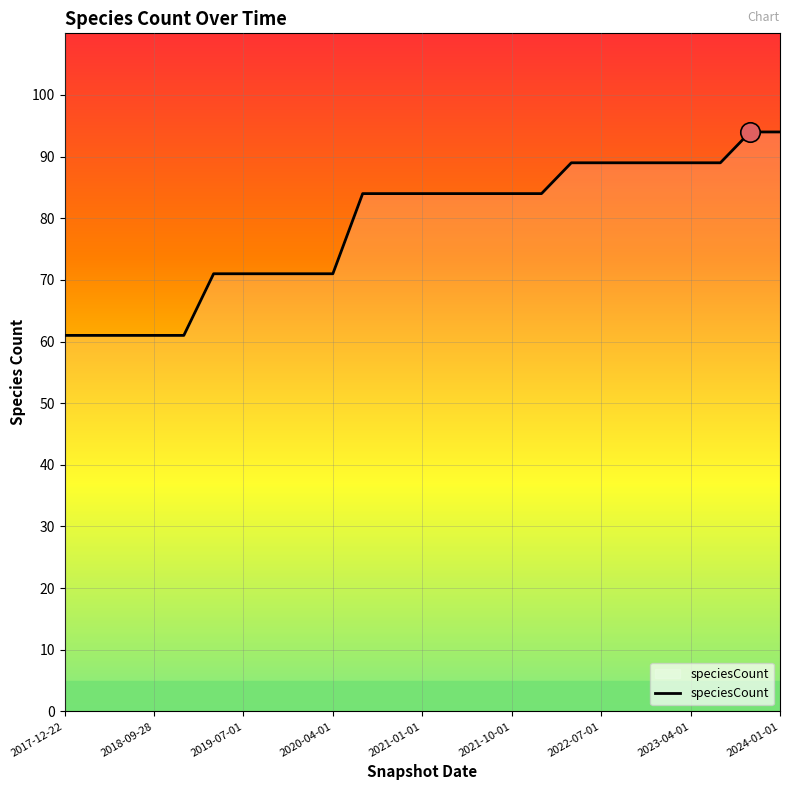

What is the smallest value displayed?

61